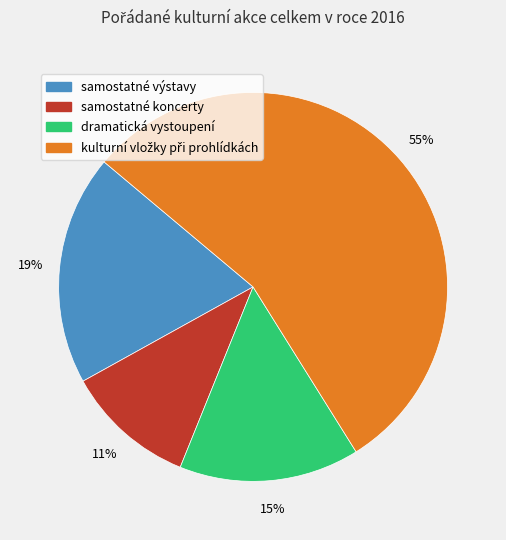

To the nearest percent, what is the difference between the largest and smallest slice percentages?

44%